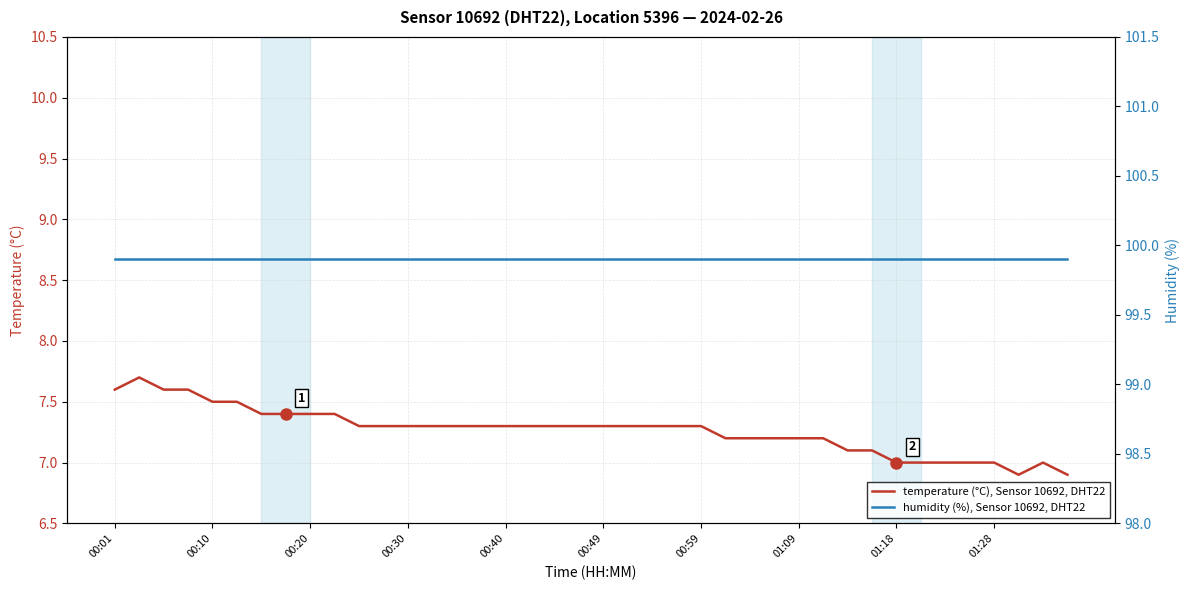

How many distinct data groups are displayed?

2